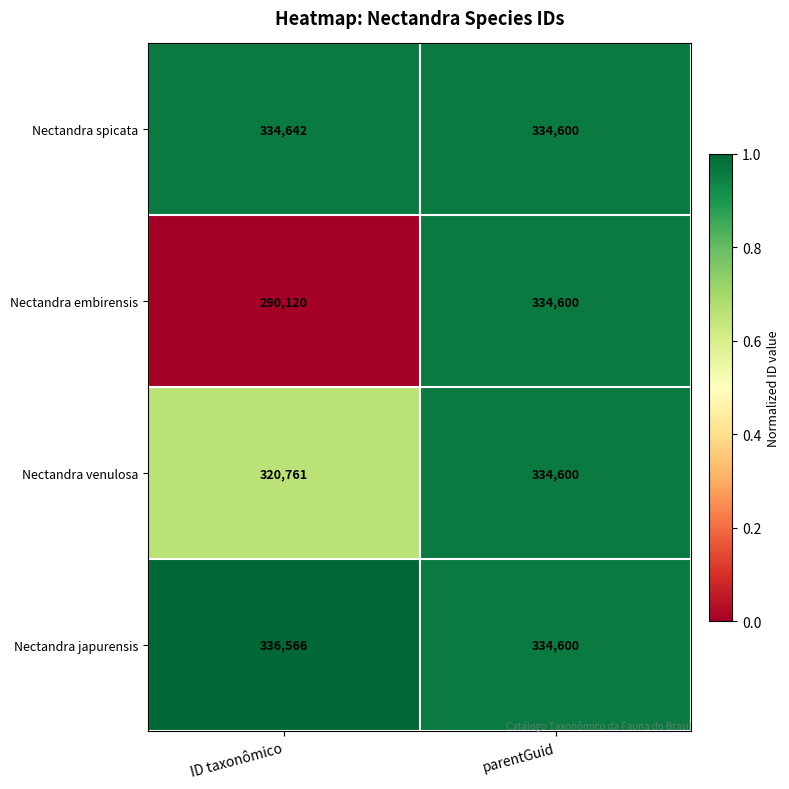

Is it true that Nectandra venulosa equals 192862 at ID taxonômico?

False